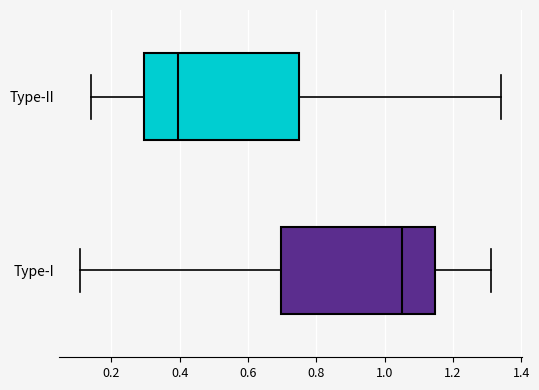

Which box has the furthest to the left median line?

Type-II